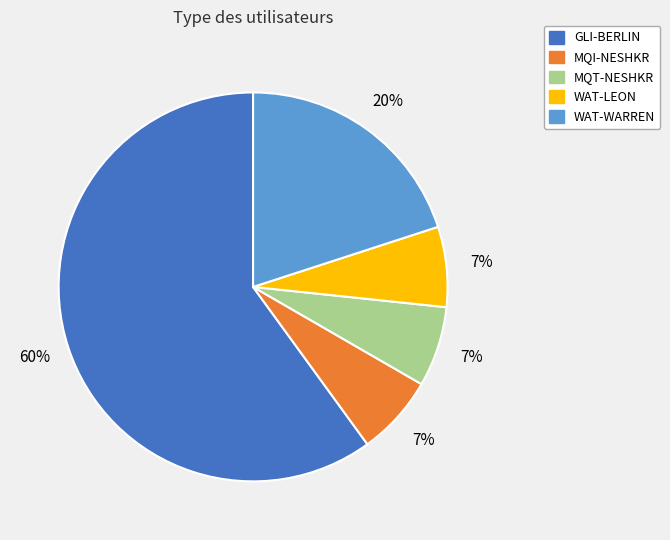

To the nearest percent, what portion does MQI-NESHKR represent?

7%